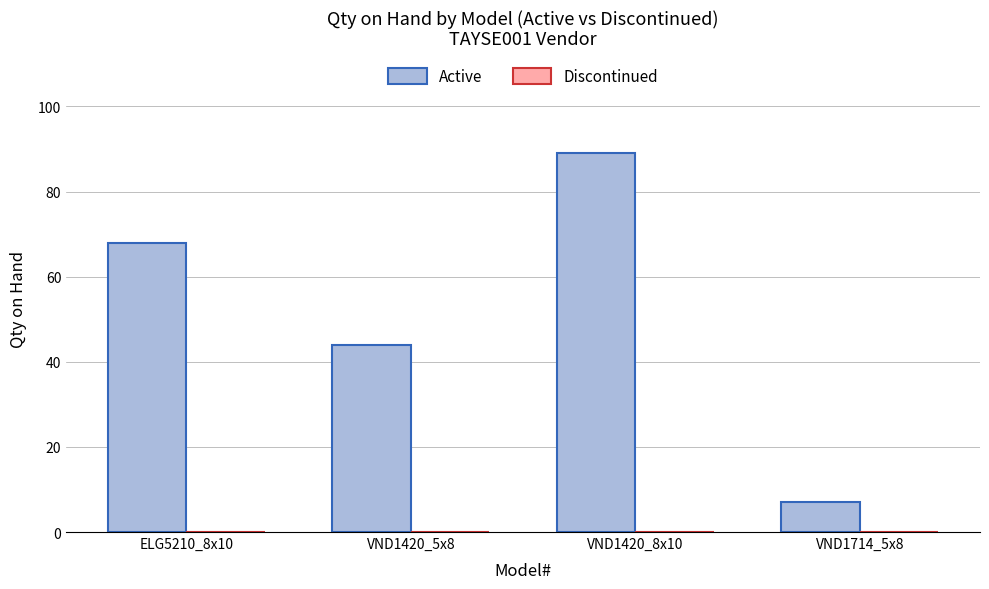

How many bars are there in total?

4